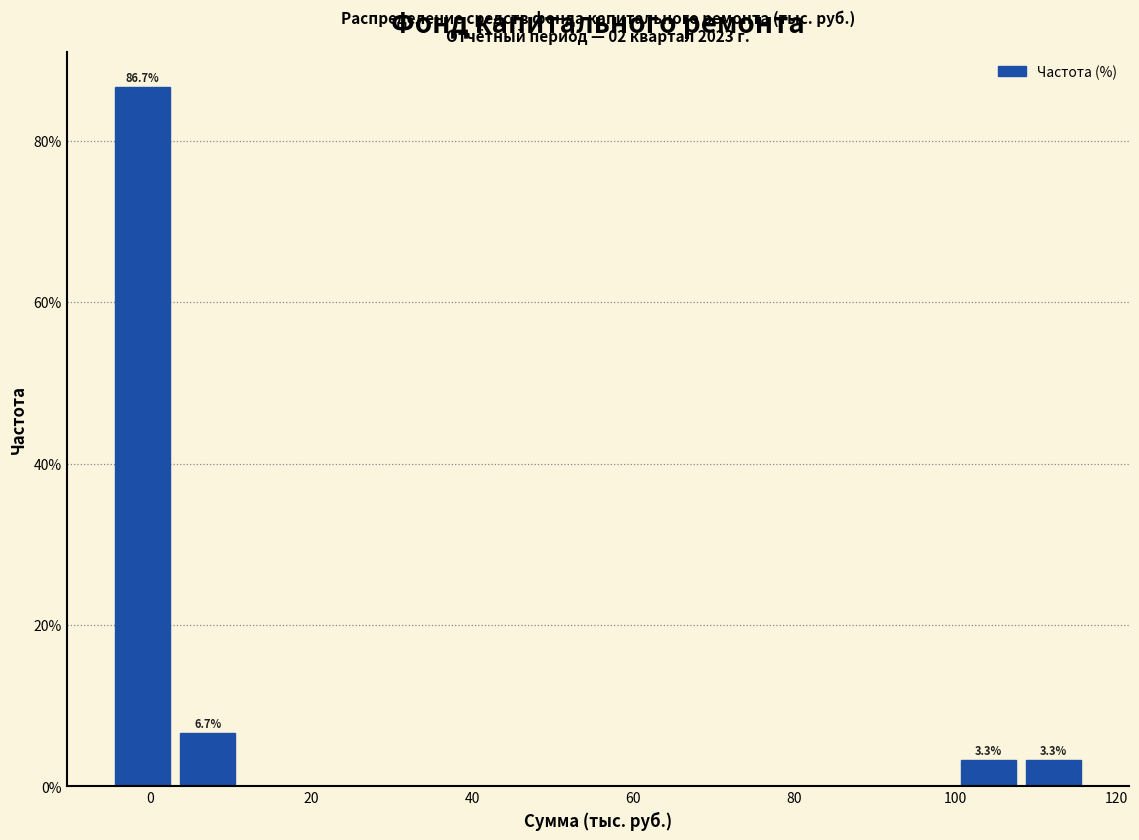

Which range on the x-axis has the tallest bar?

-4 to 4